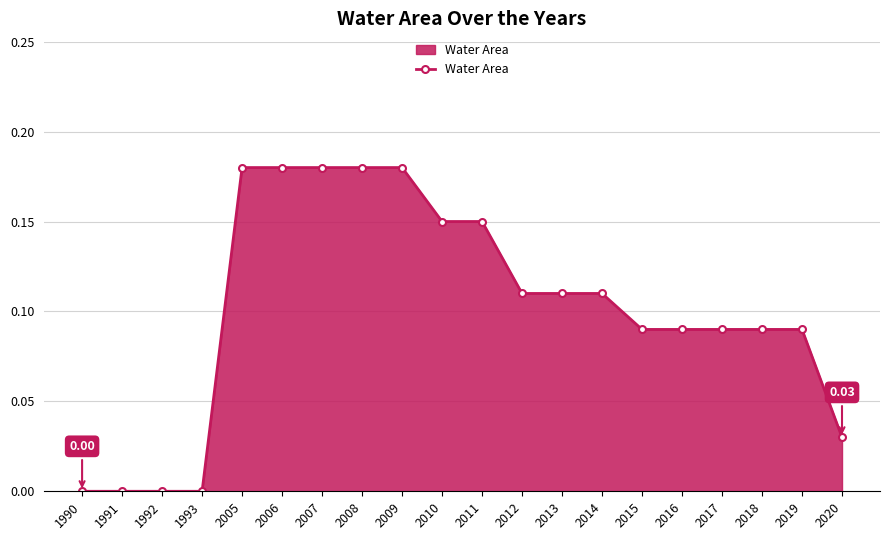

What is the change in value from 2015 to 2020?

-0.1